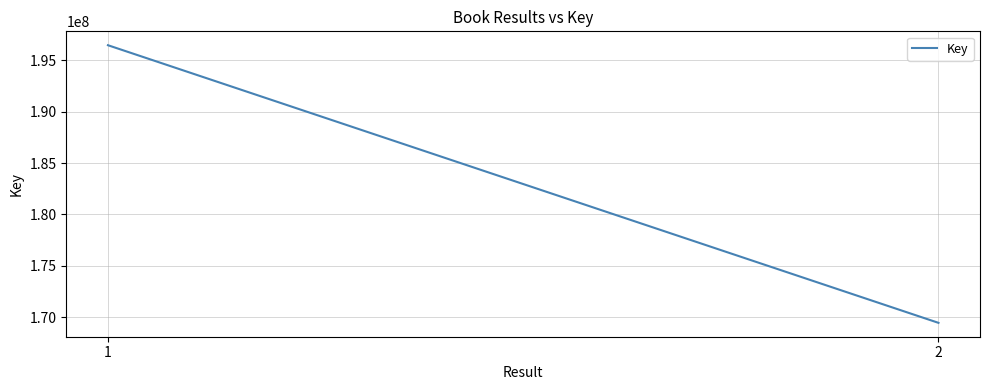

The chart shows a value of 169442660 at 2. True or false?

True